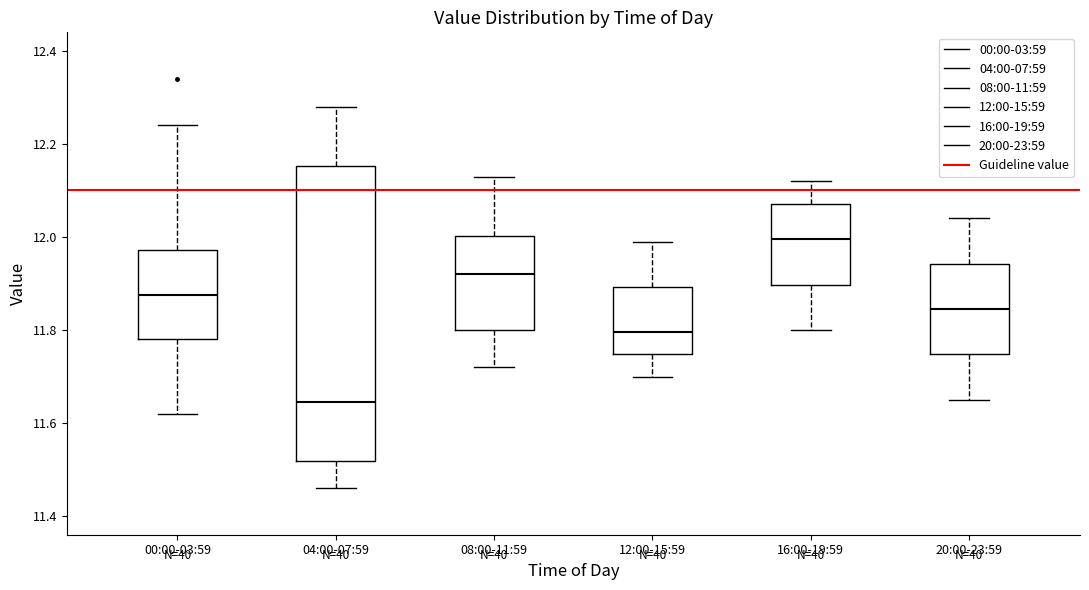

Which box is the tallest, from its lower edge to its upper edge?

04:00-07:59